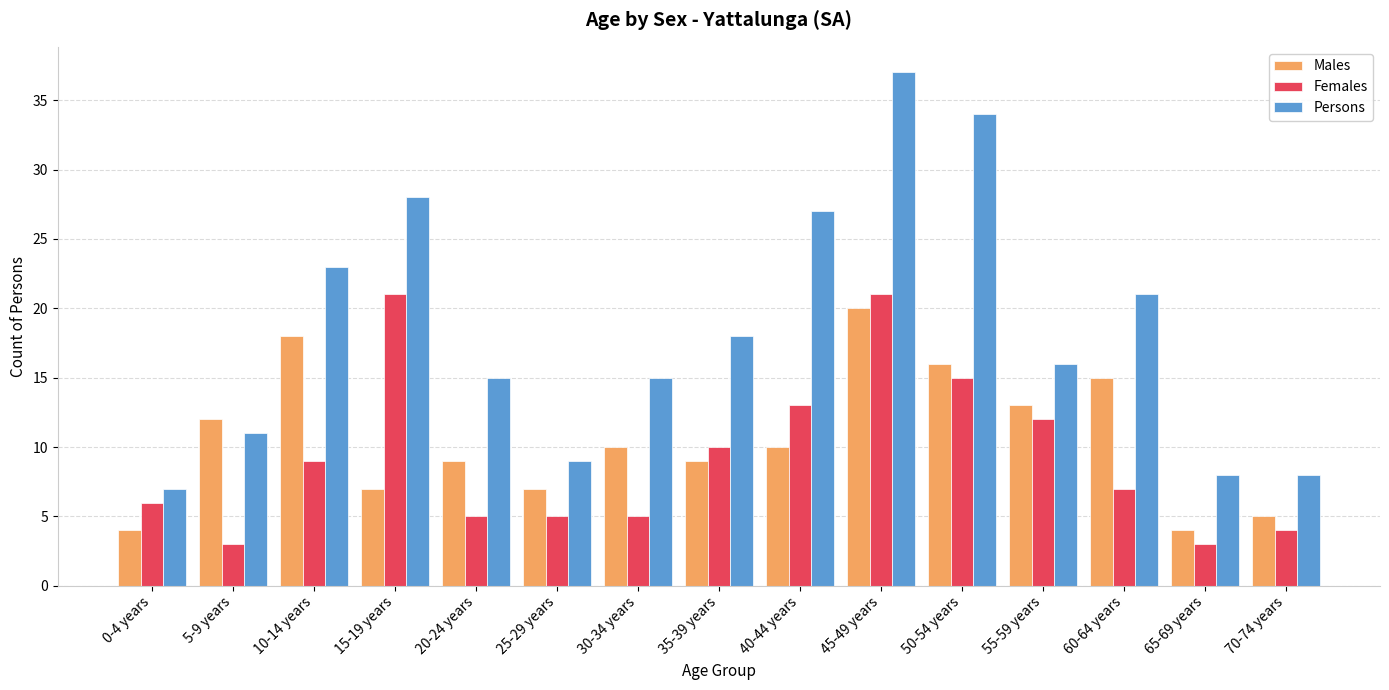

What is the lowest value of the Females series?

3